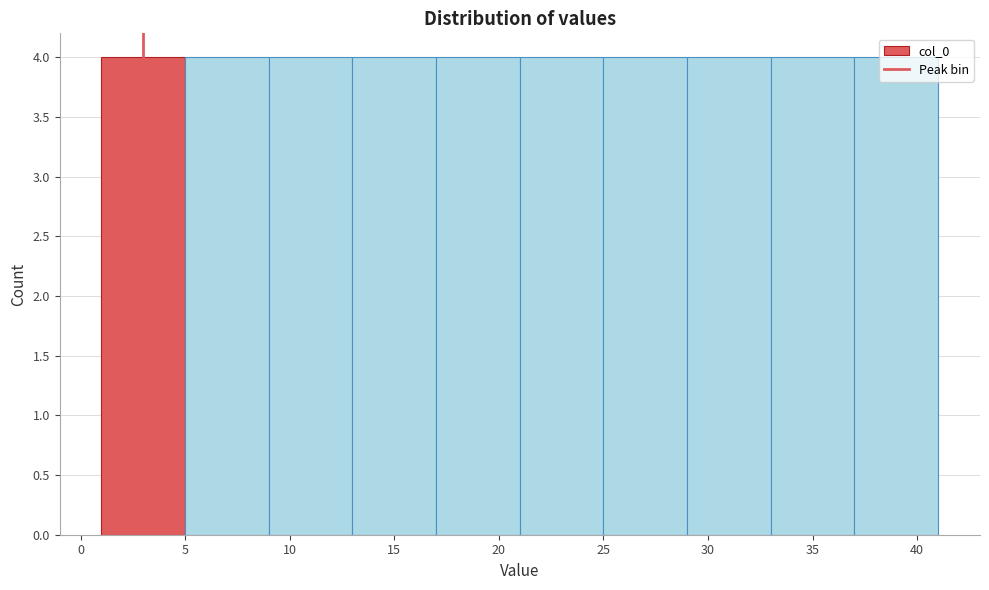

Reading left to right, transcribe this chart: for each bar, give the range it covers on the x-axis and its height. The values are not printed on the chart, so give them approximately, as read against the axis.

1 to 5: 4
5 to 9: 4
9 to 13: 4
13 to 17: 4
17 to 21: 4
21 to 25: 4
25 to 29: 4
29 to 33: 4
33 to 37: 4
37 to 41: 4